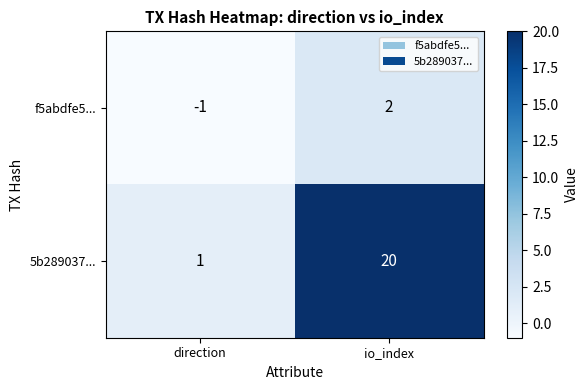

Which series has the widest spread of values?

5b289037...